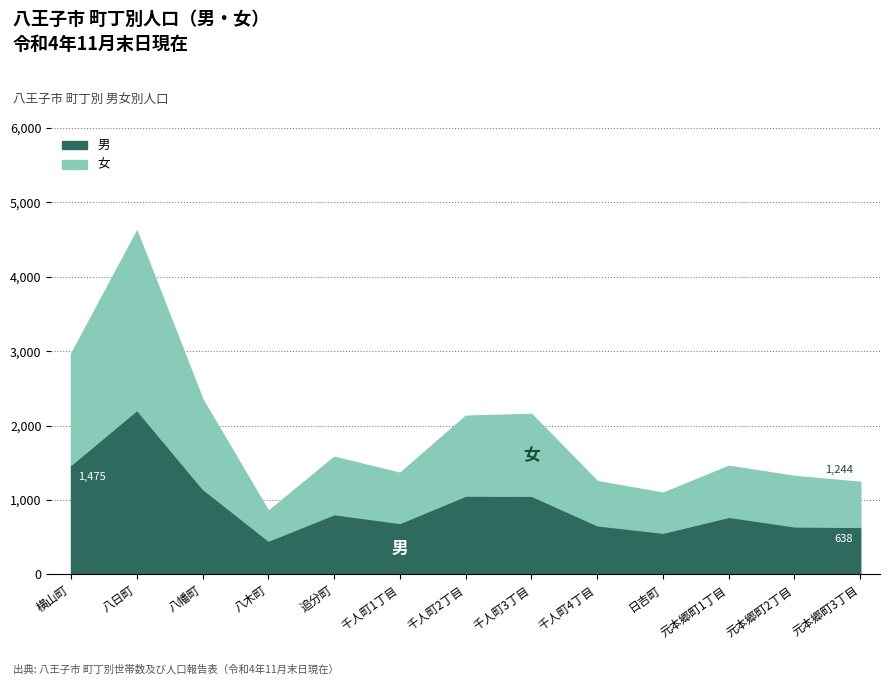

What is the average value of the 女 series?

940